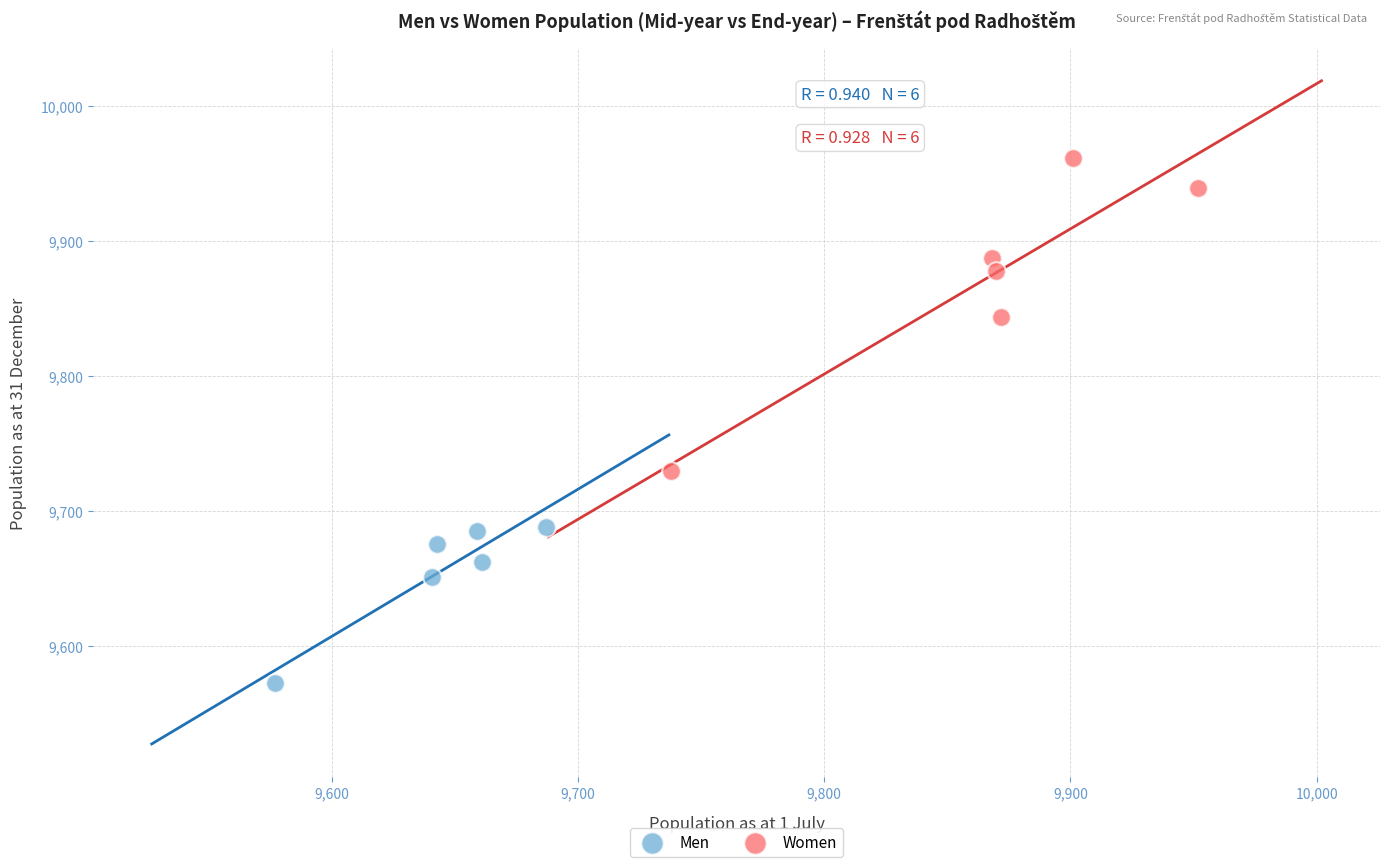

Which series reaches the maximum Y coordinate?

Women